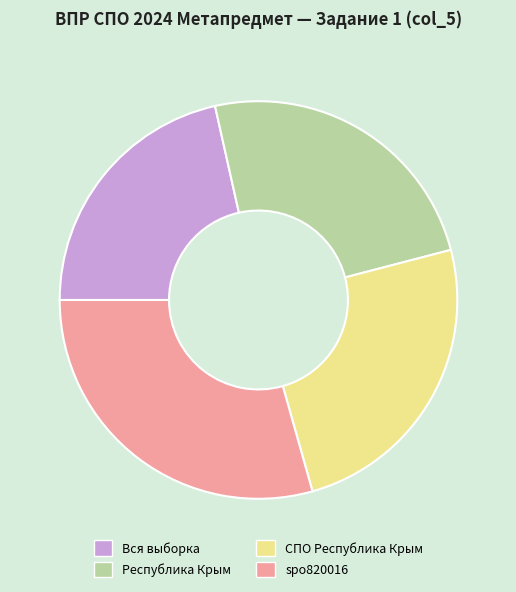

Does Вся выборка represent more than half of the total?

No